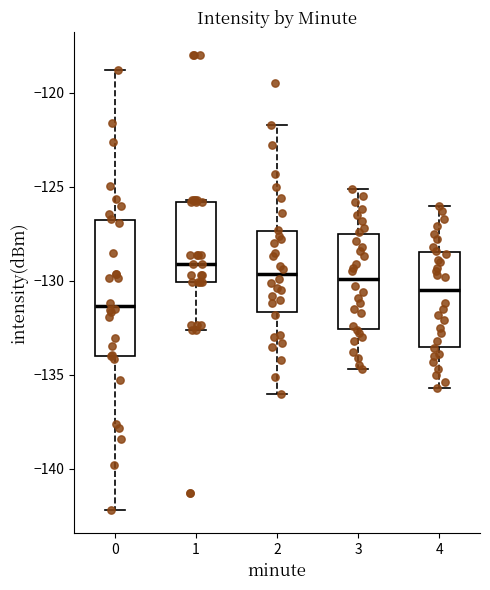

Reading left to right, transcribe this box plot: for each box, give where its median line is, the range the box spans, and where its two whiskers end, as read against the y-axis. The values are not printed on the chart, so give them approximately, as read against the axis.

0: median -131.5, box -134.0 to -127.0, whiskers -142.0 to -119.0
1: median -129.0, box -130.0 to -126.0, whiskers -132.5 to -125.5
2: median -129.5, box -131.5 to -127.5, whiskers -136.0 to -121.5
3: median -130.0, box -132.5 to -127.5, whiskers -134.5 to -125.0
4: median -130.5, box -133.5 to -128.5, whiskers -135.5 to -126.0